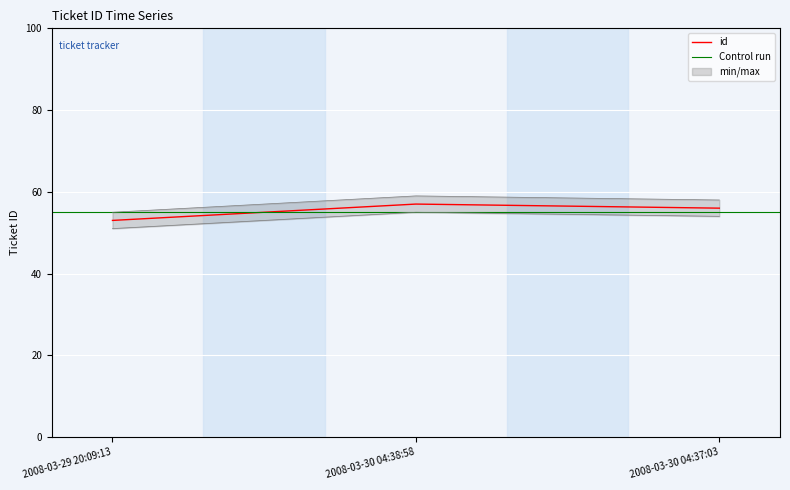

What is the value of the 3rd point from the left?

56